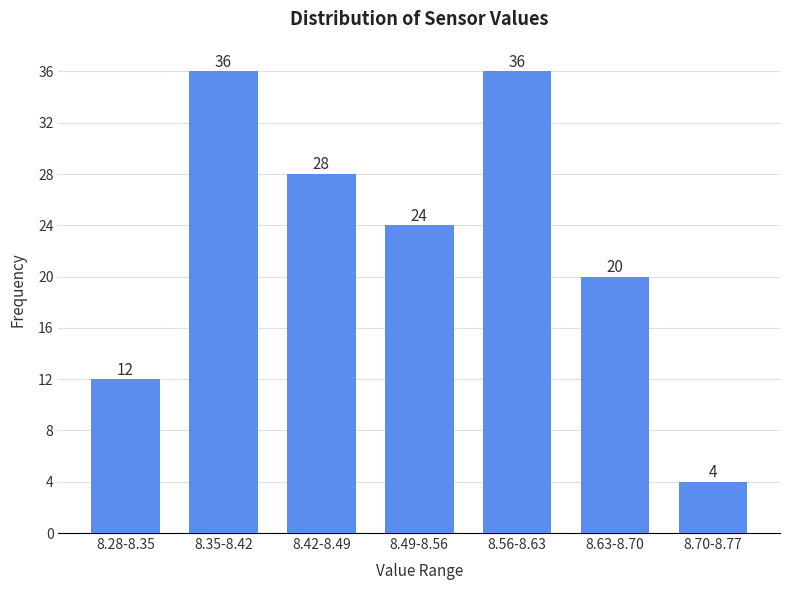

Reading left to right, extract all data points from this chart.

8.28-8.35=12	8.35-8.42=36	8.42-8.49=28	8.49-8.56=24	8.56-8.63=36	8.63-8.70=20	8.70-8.77=4